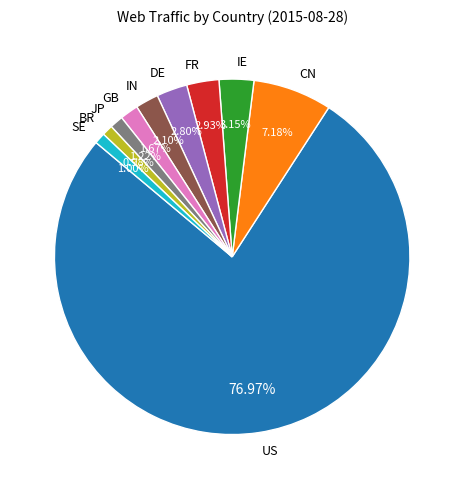

Count the number of slices in the pie.

10